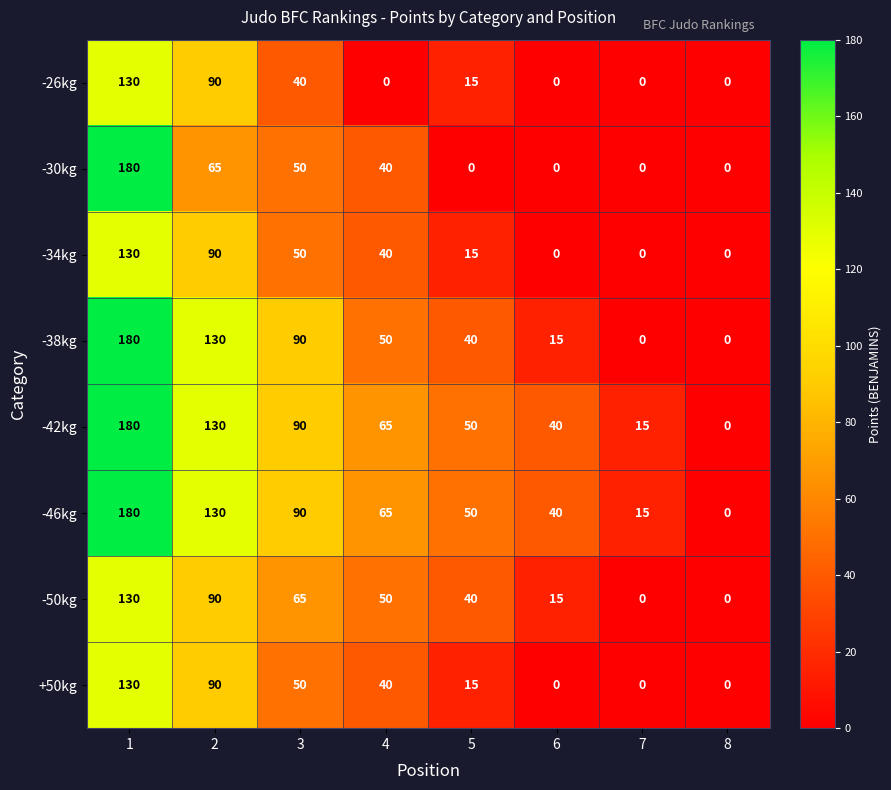

What is the total value across all series at 3?

525